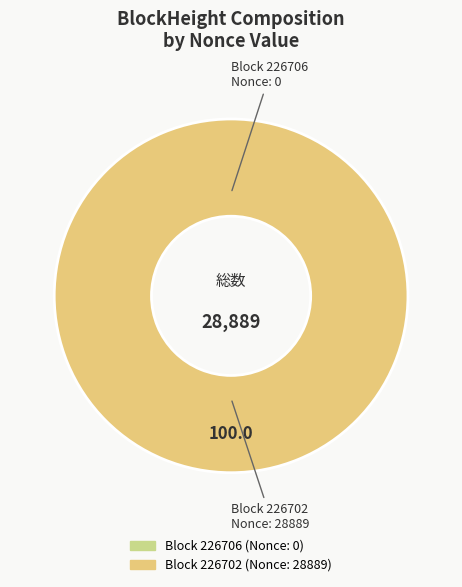

To the nearest percent, what is the difference between the 226702 and 226706 slice percentages?

100%